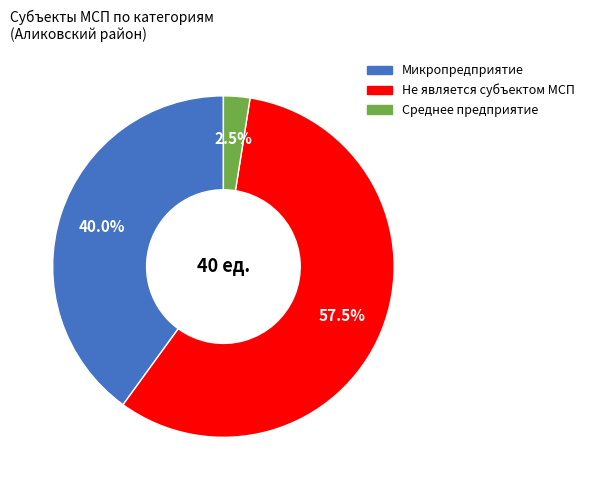

What percentage do Среднее предприятие and Не является субъектом МСП together represent?

60.0%